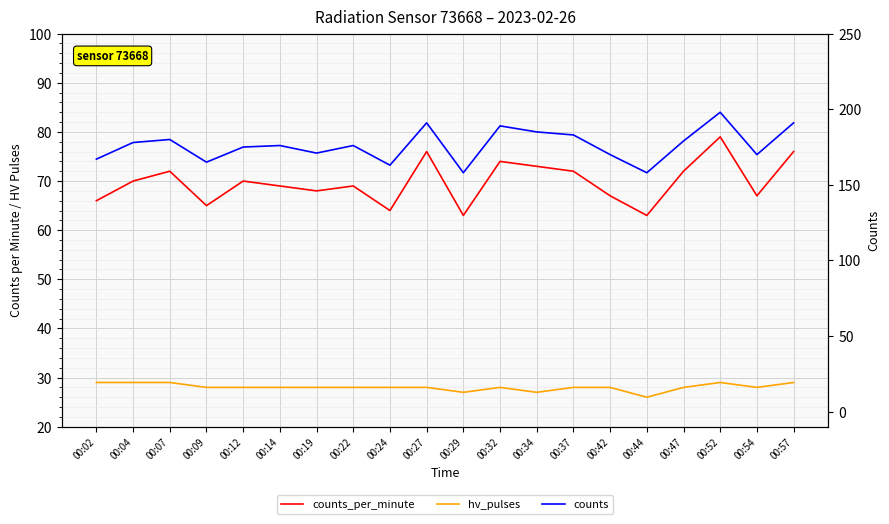

True or false: counts and hv_pulses intersect in this chart.

False